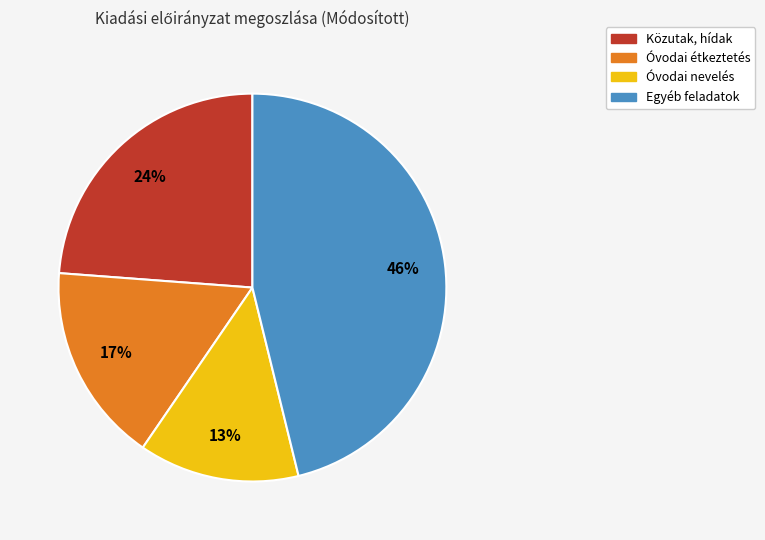

To the nearest percent, what is the difference between the Óvodai étkeztetés and Közutak, hídak slice percentages?

7%